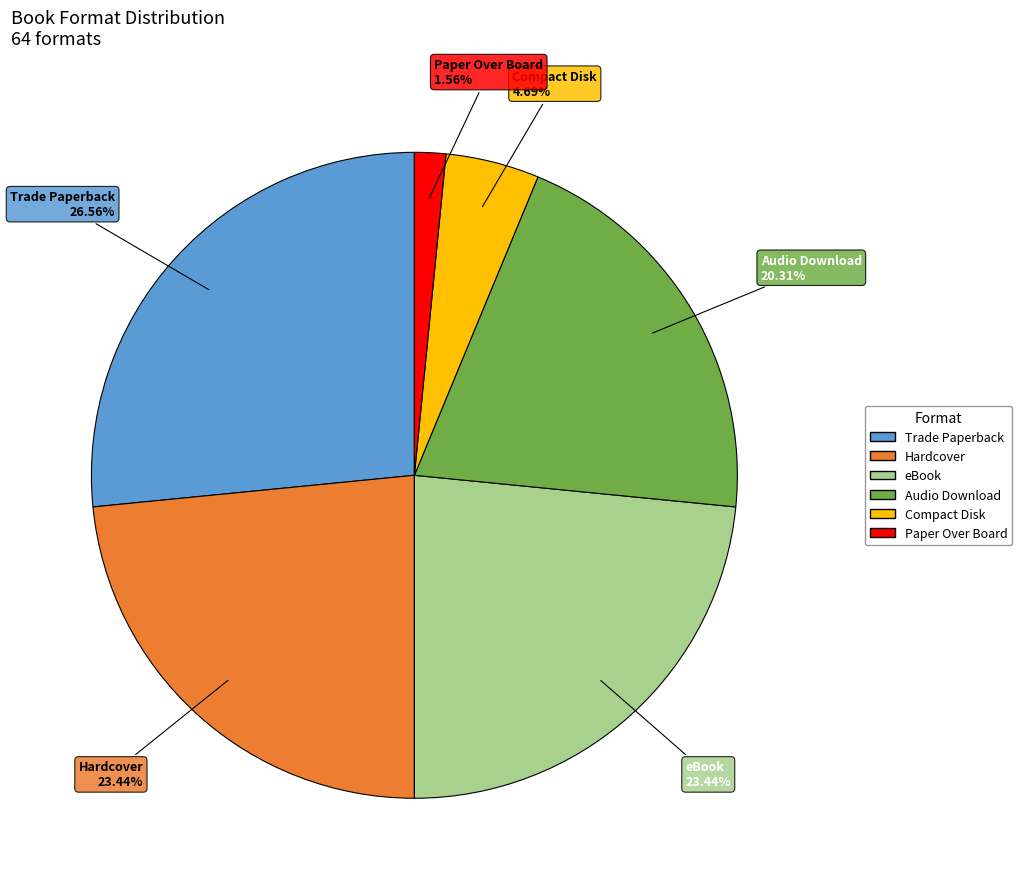

What is the smallest slice in the pie chart?

Paper Over Board